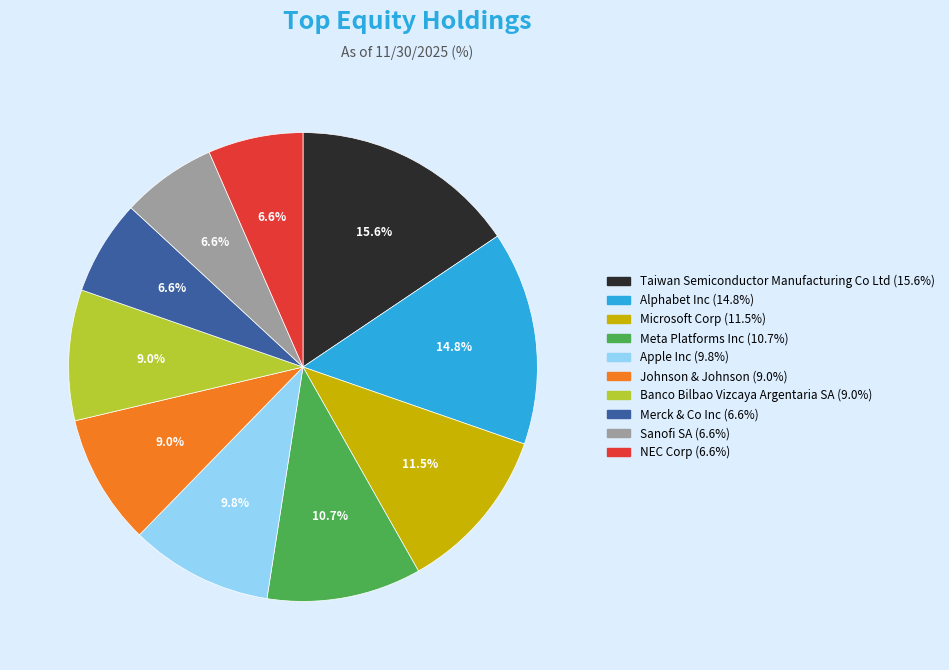

Does any single category account for the majority?

No